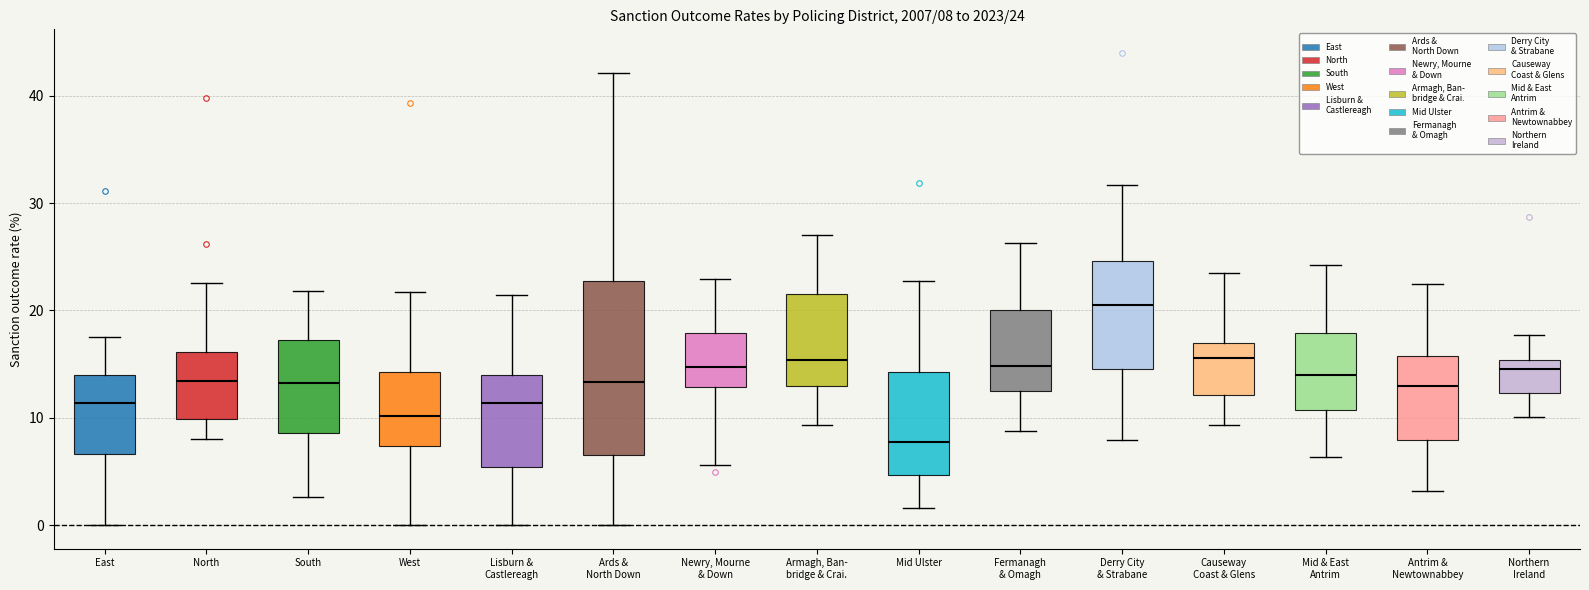

Which box has the lowest median line?

Mid Ulster